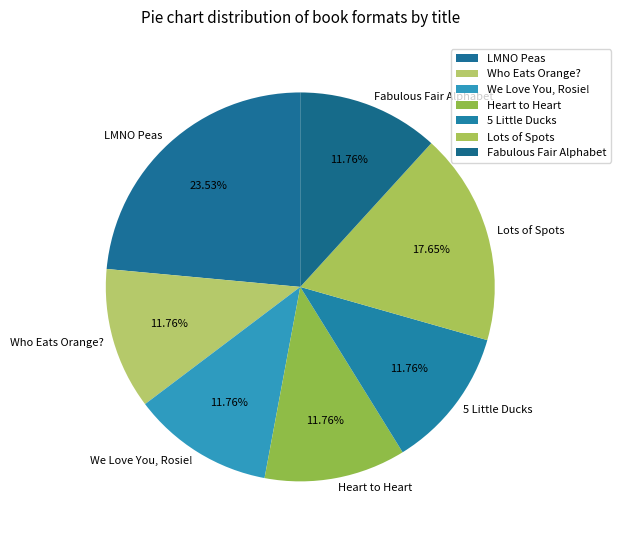

Count the number of slices in the pie.

7